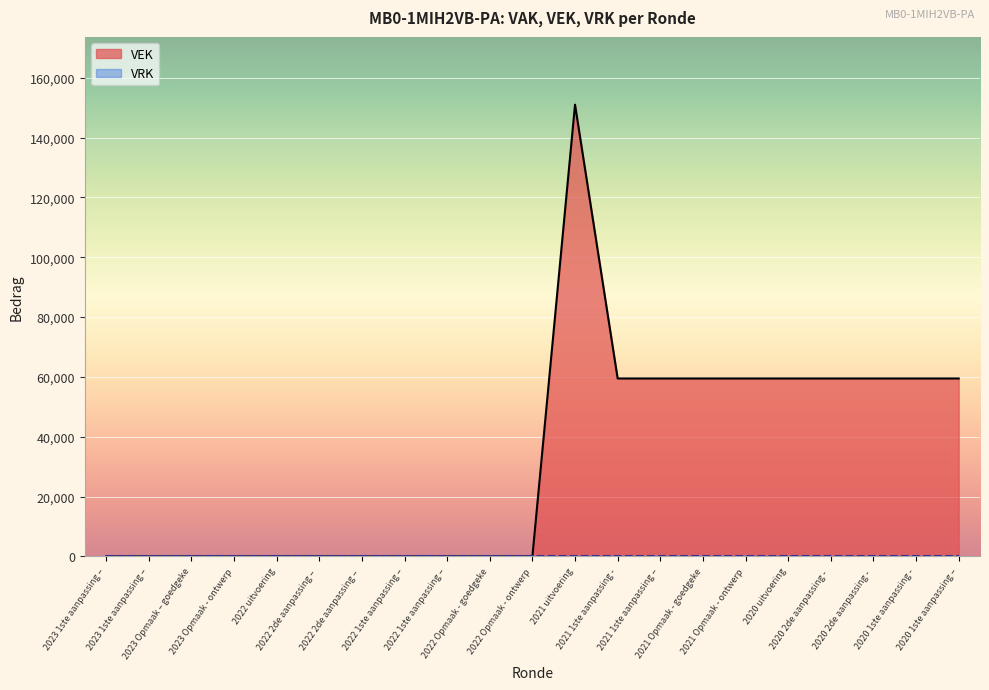

Rank the categories by value from lowest to highest.

2023 1ste aanpassing –, 2023 1ste aanpassing –, 2023 Opmaak – goedgeke, 2023 Opmaak - ontwerp, 2022 uitvoering, 2022 2de aanpassing –, 2022 2de aanpassing –, 2022 1ste aanpassing –, 2022 1ste aanpassing –, 2022 Opmaak - goedgeke, 2022 Opmaak - ontwerp, 2021 1ste aanpassing -, 2021 1ste aanpassing –, 2021 Opmaak - goedgeke, 2021 Opmaak - ontwerp, 2020 uitvoering, 2020 2de aanpassing -, 2020 2de aanpassing -, 2020 1ste aanpassing -, 2020 1ste aanpassing –, 2021 uitvoering